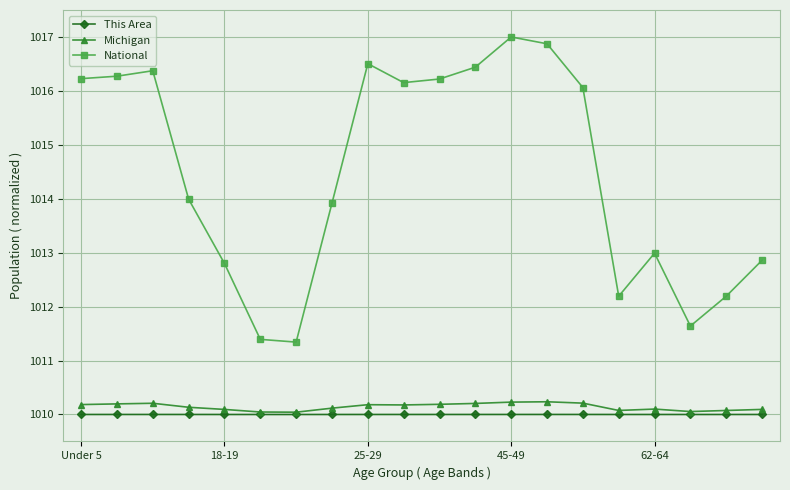

True or false: National and Michigan intersect in this chart.

False